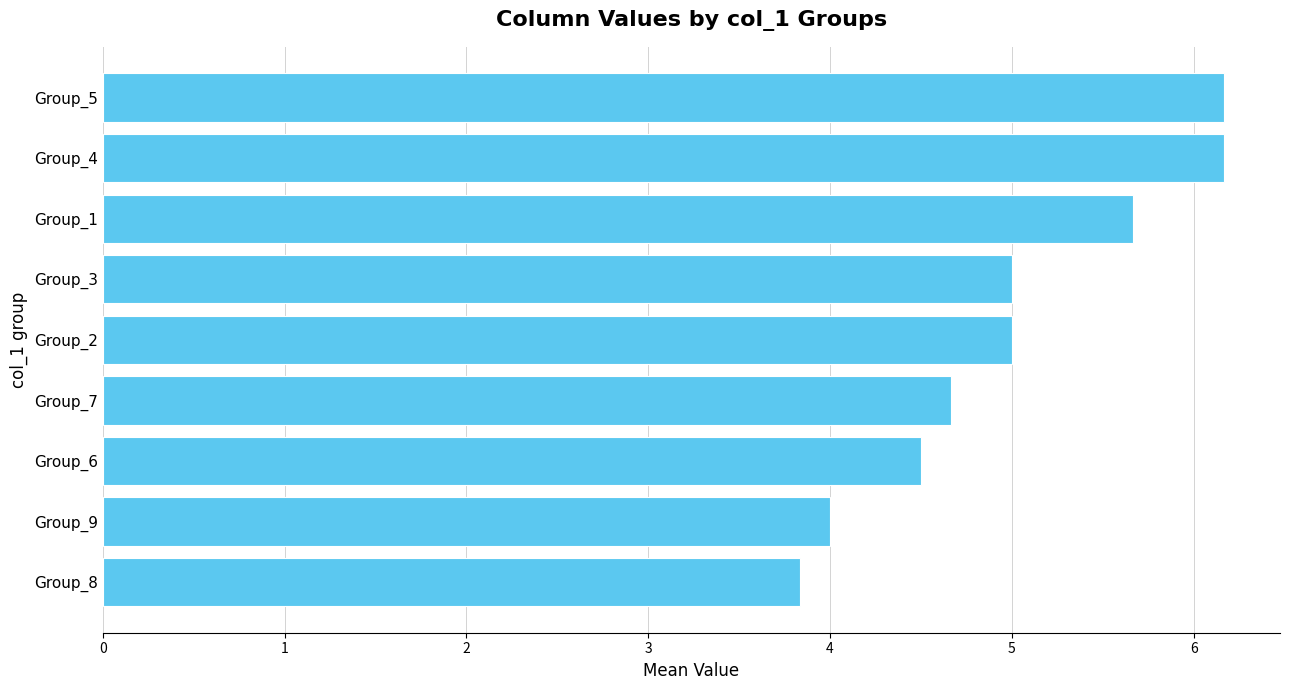

Approximately how many times larger is the value at Group_6 compared to Group_8?

1.2